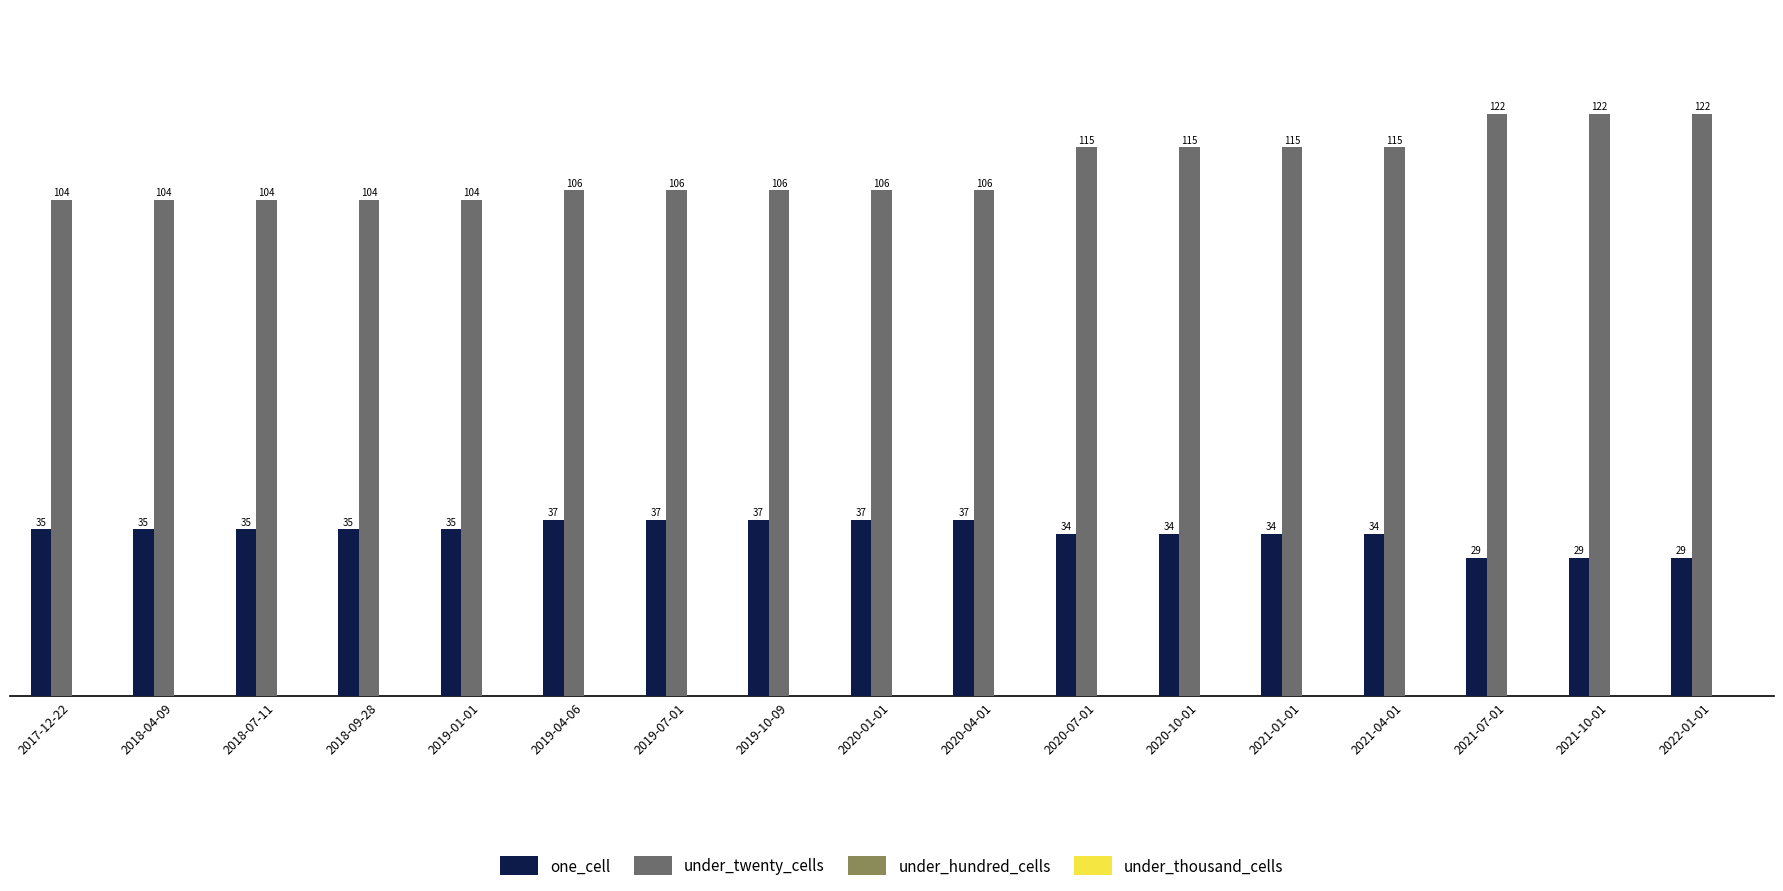

Which series has the largest range (max minus min)?

under_twenty_cells